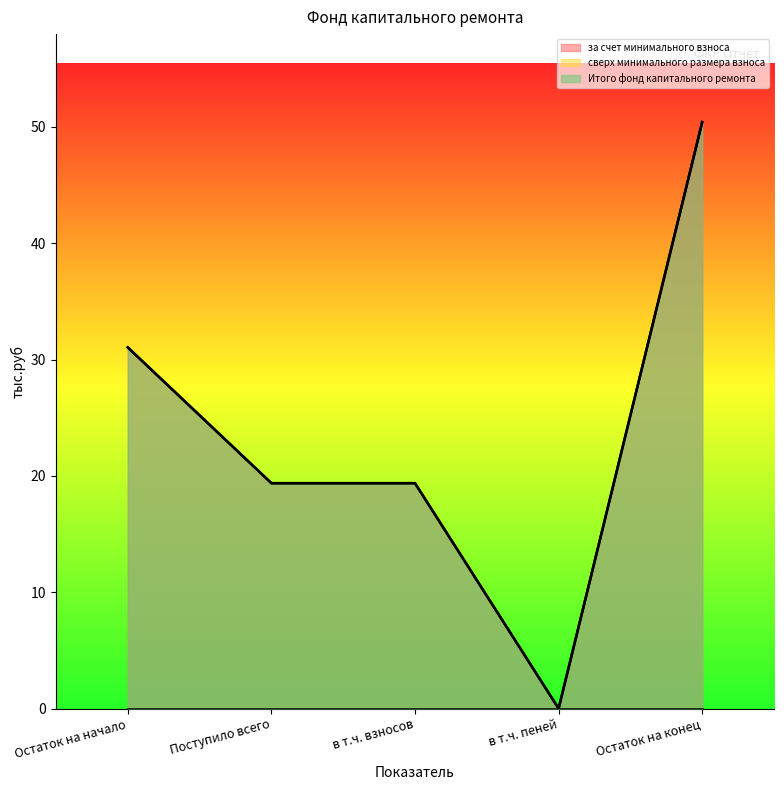

True or false: за счет минимального взноса has more than 0 interior local peaks.

False